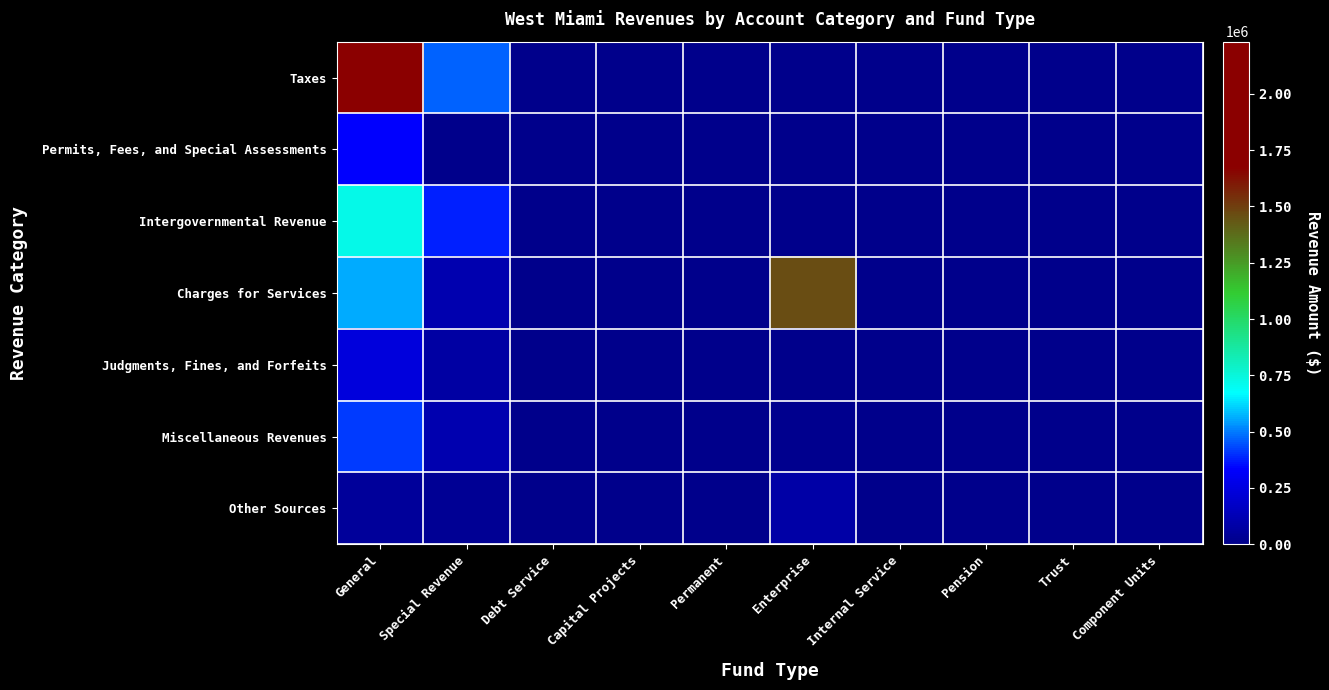

Which has a higher value, Capital Projects or Debt Service?

Capital Projects